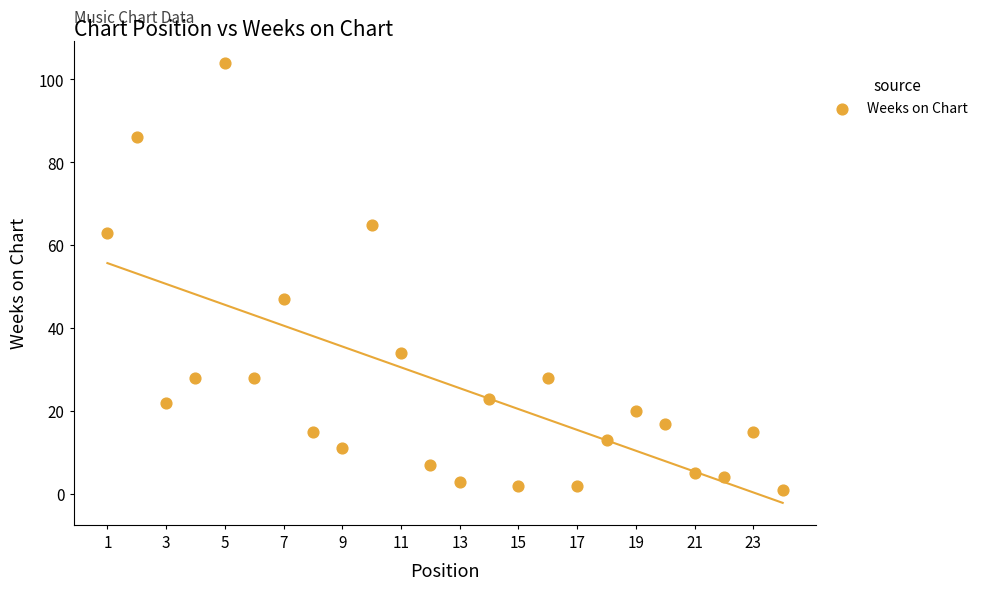

What Y value in the scatter plot is closest to 52?

47